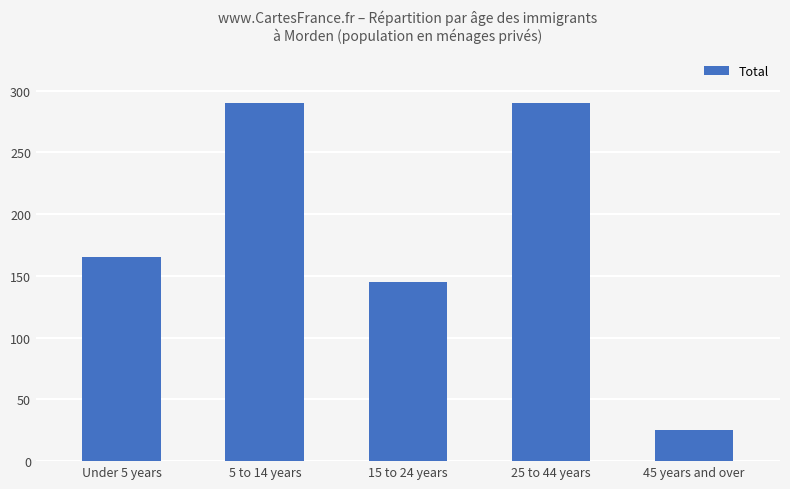

What is the average value?

183